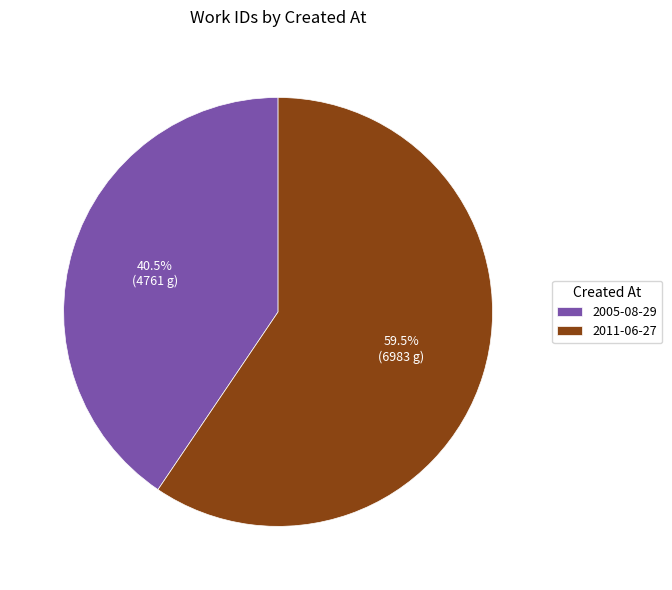

What is the smallest slice in the pie chart?

2005-08-29